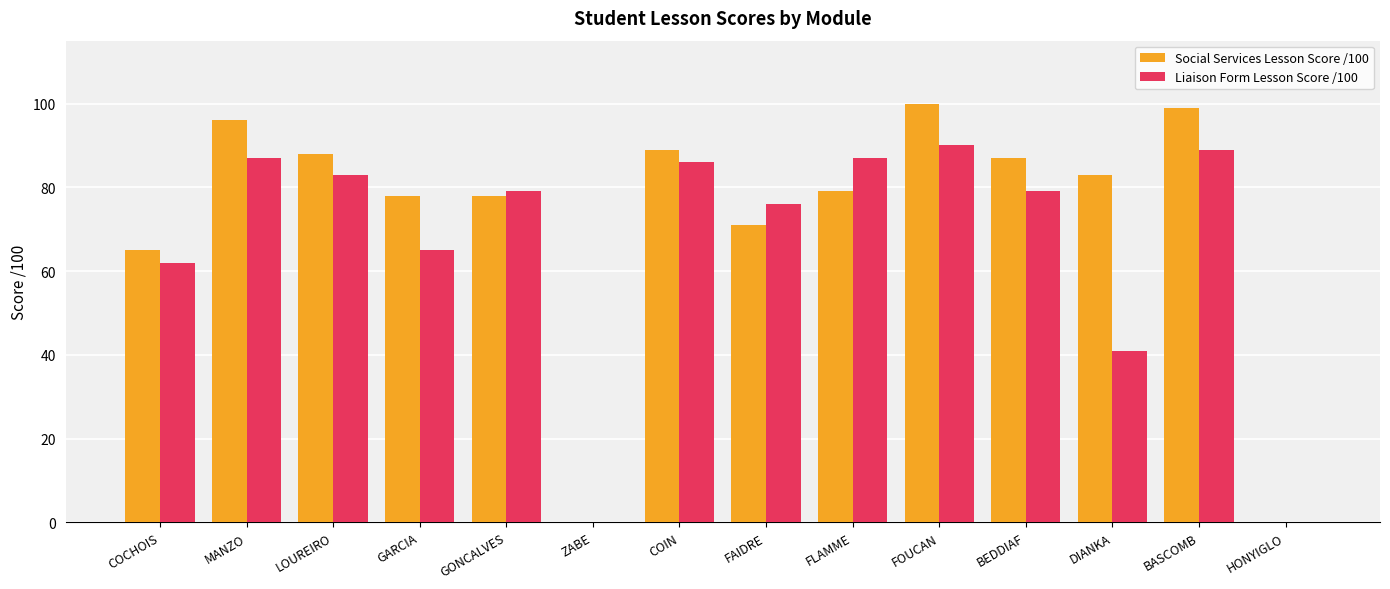

What value does the Liaison Form Lesson Score /100 series have at COCHOIS, to the nearest 10?

60